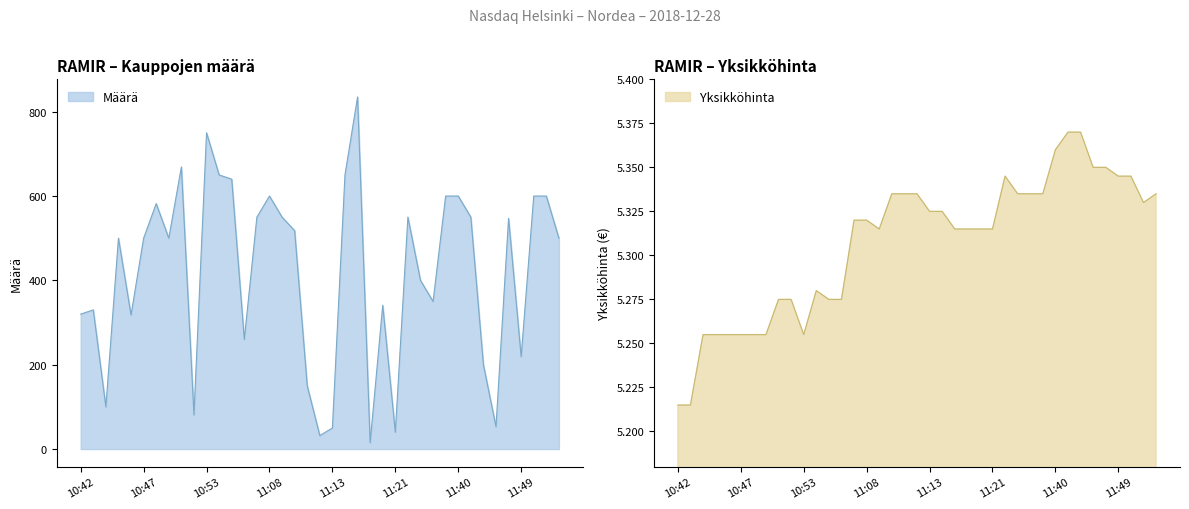

True or false: Määrä and Yksikköhinta cross at least once.

False